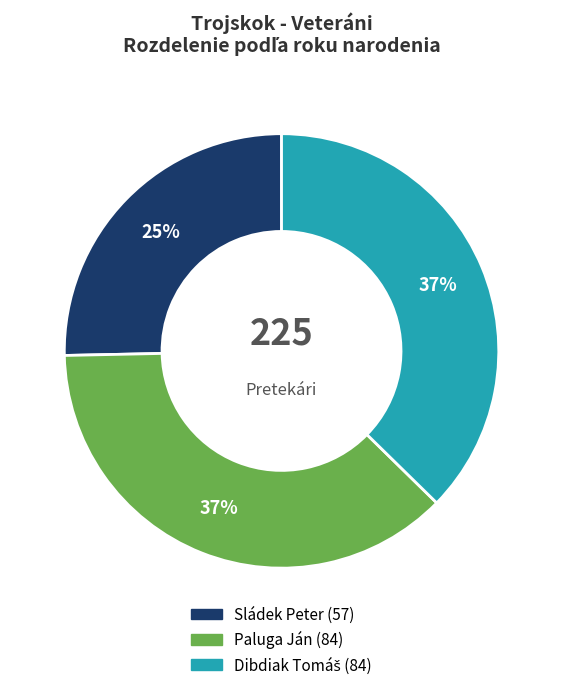

Is there any slice that represents more than half of the pie?

No